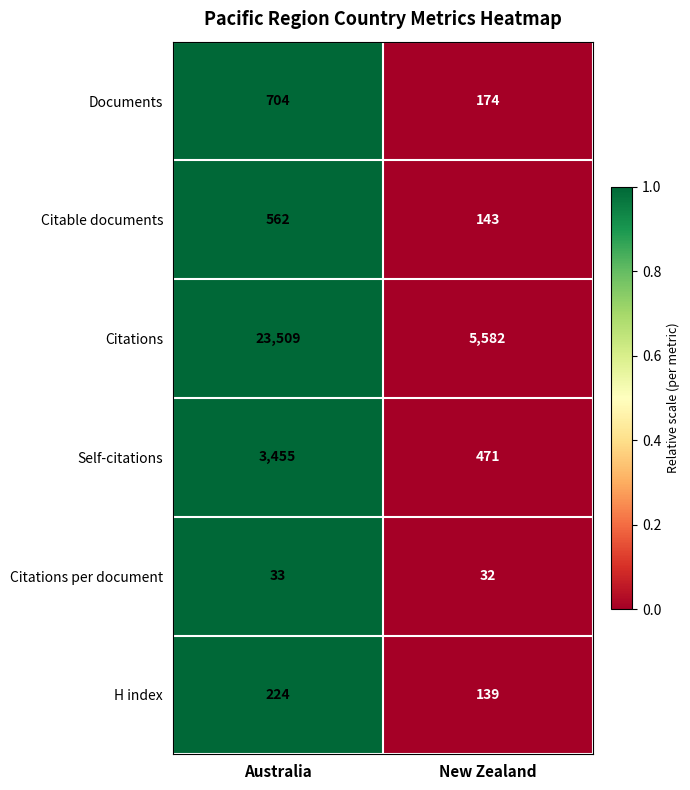

What is the smallest value displayed?

32